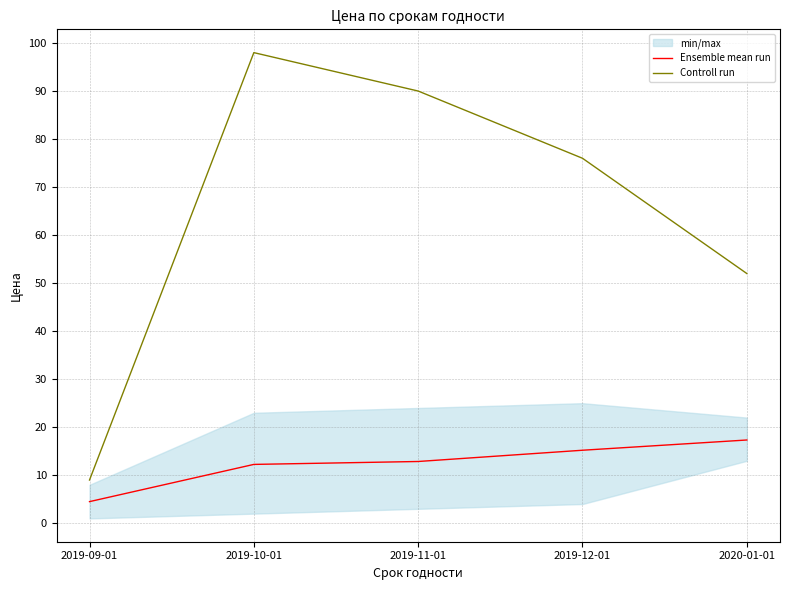

Which category has the lowest value in the Controll run series?

2019-09-01